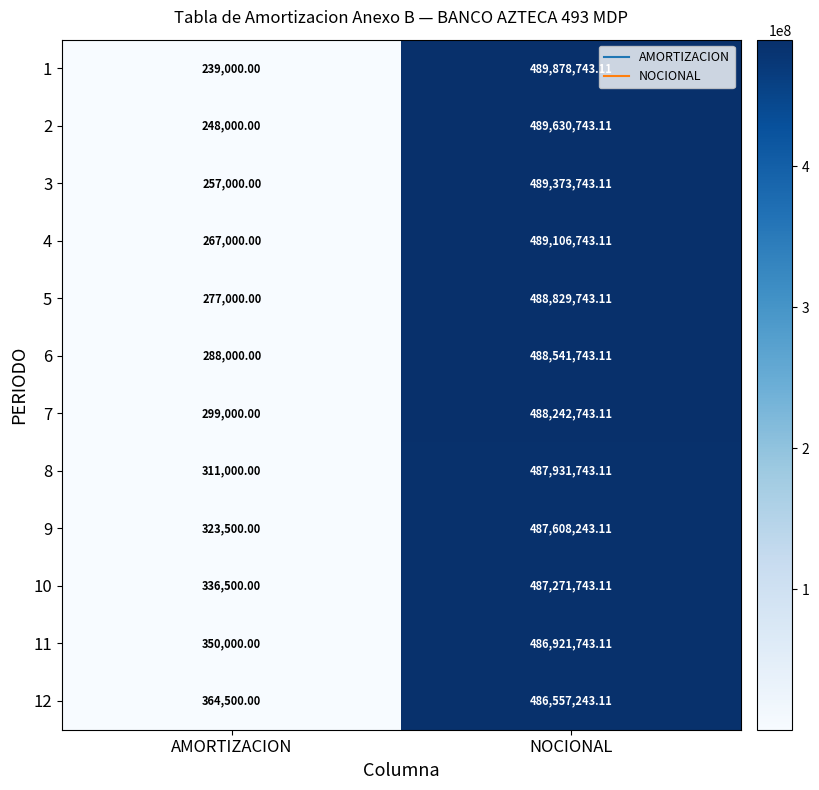

Which series has the largest range (max minus min)?

1